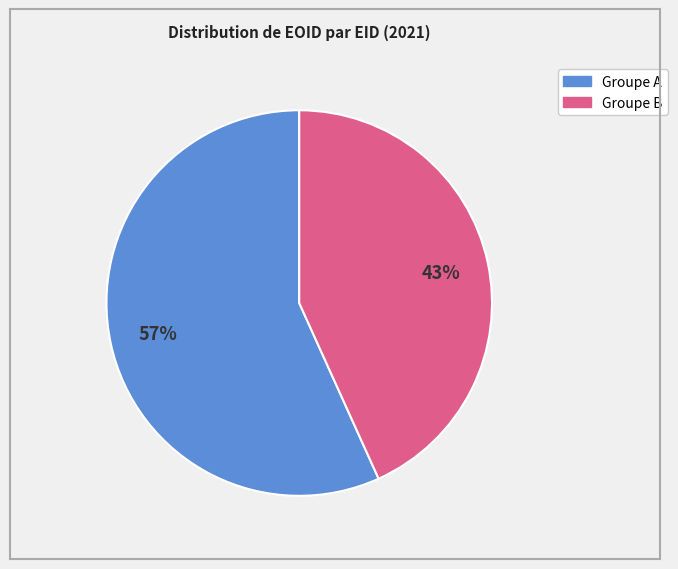

Count the number of slices in the pie.

2